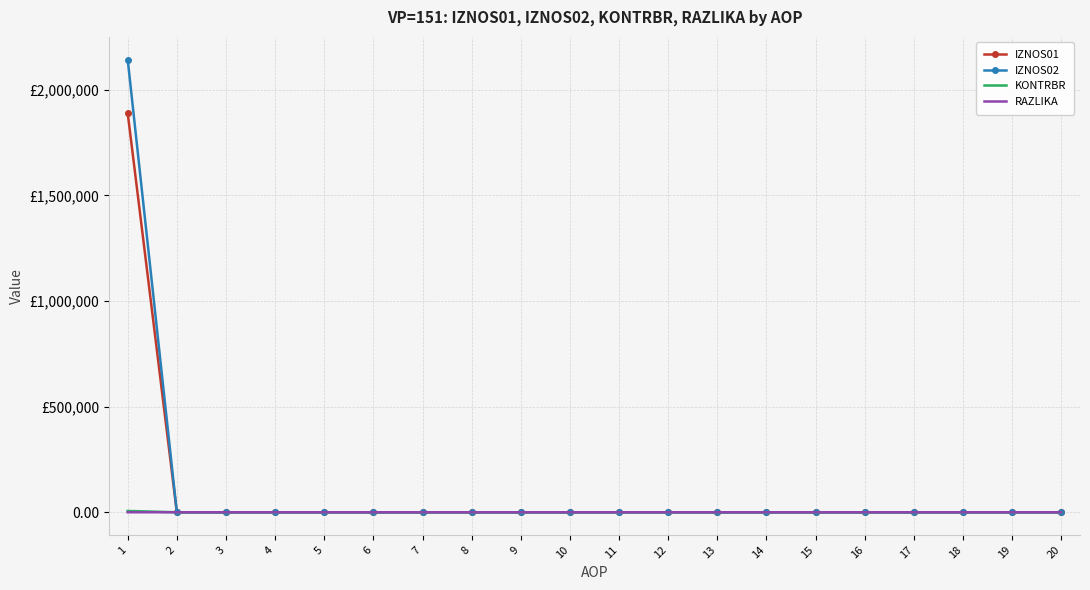

What are all the series names shown in the legend?

IZNOS01, IZNOS02, KONTRBR, RAZLIKA